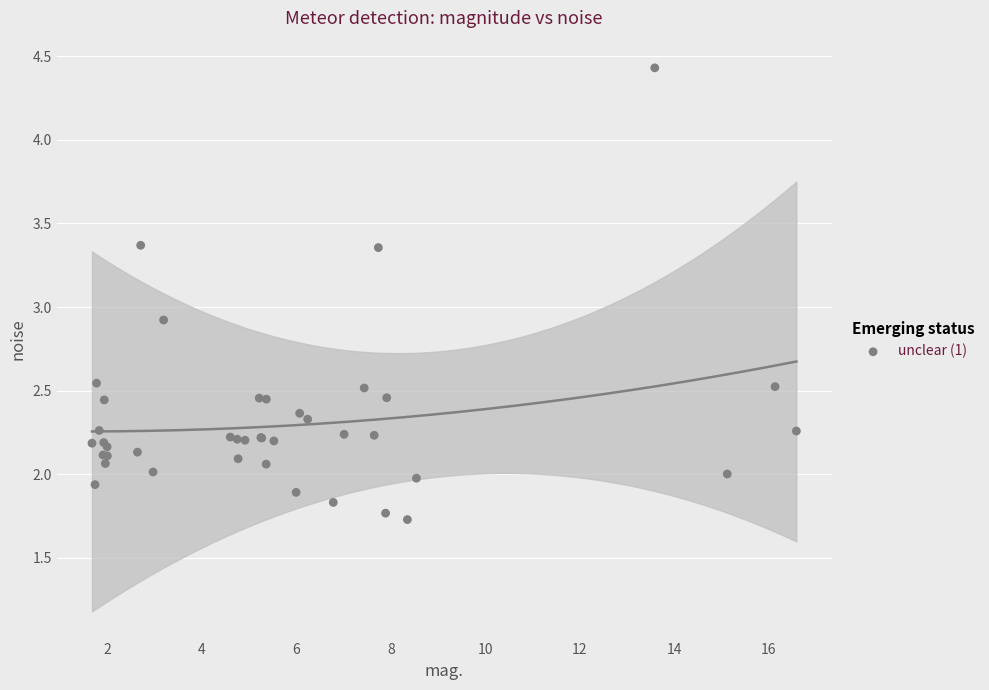

What Y value in the scatter plot is closest to 3?

2.9